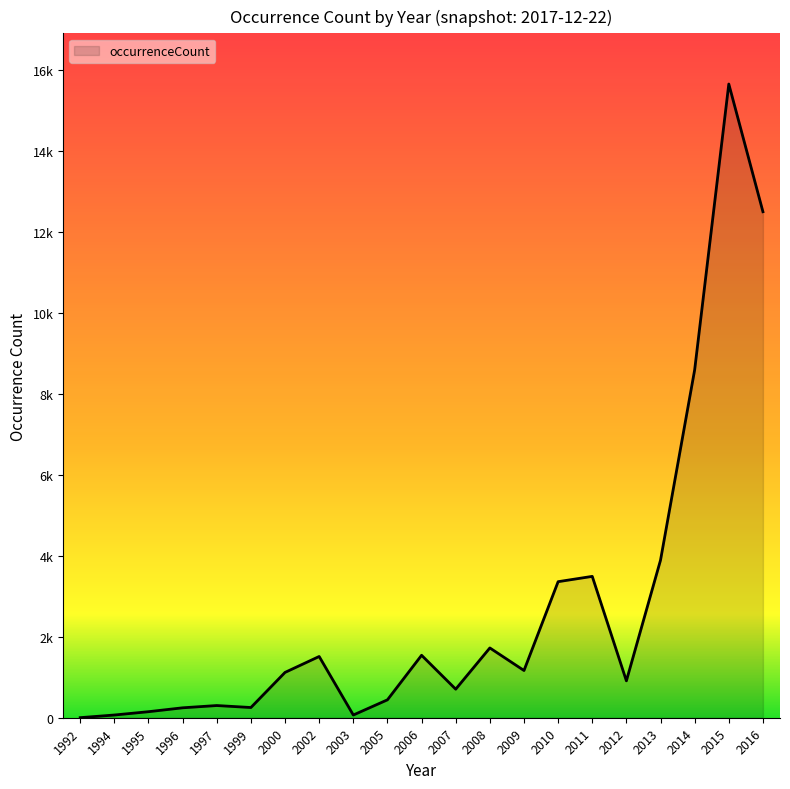

Between 1997 and 2007, which is larger?

2007